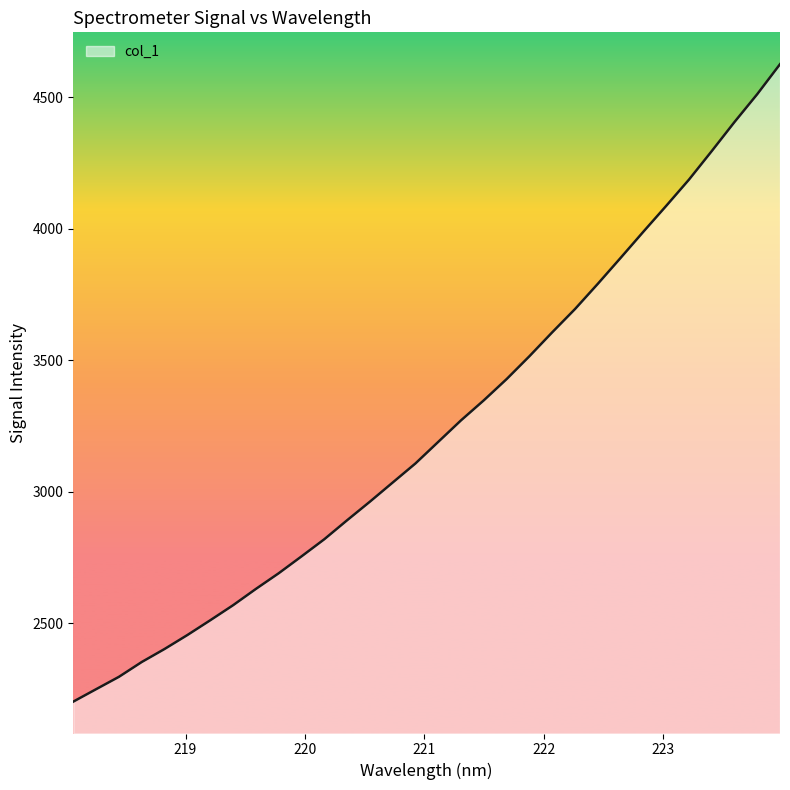

True or false: the data has more than 2 interior local peaks.

False